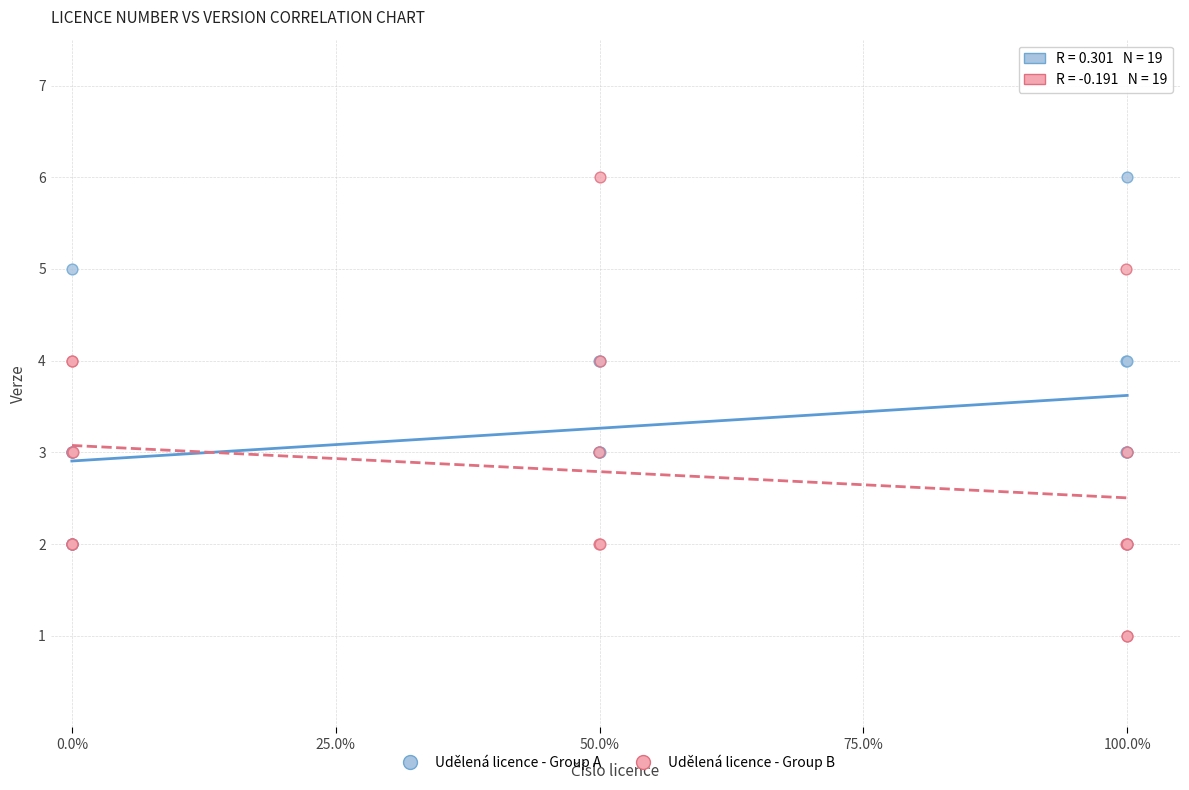

Which series has the largest Y range (max minus min)?

Udělená licence - Group B